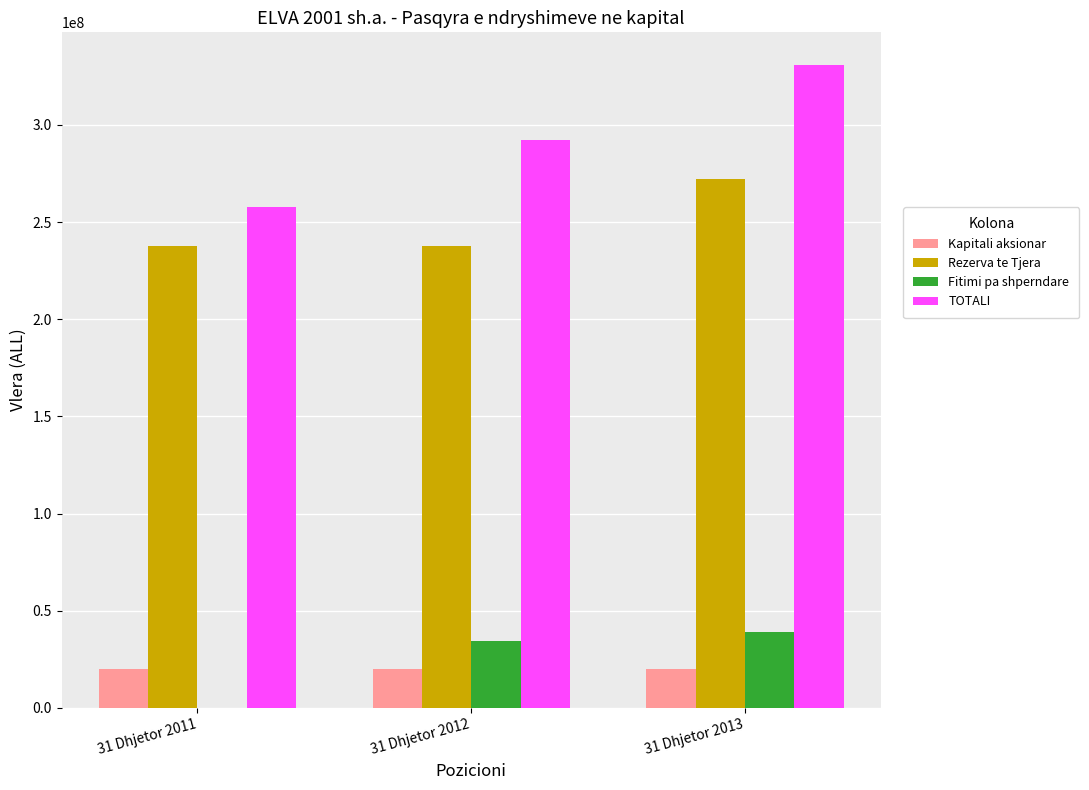

Reading left to right, extract all data points from this chart.

Kapitali aksionar: 20000000.0	20000000.0	20000000.0
Rezerva te Tjera: 237620795.0	237620795.0	272231381.0
Fitimi pa shperndare: 0.0	34610586.0	38881002.6
TOTALI: 257620795.0	292231381.0	331112383.6